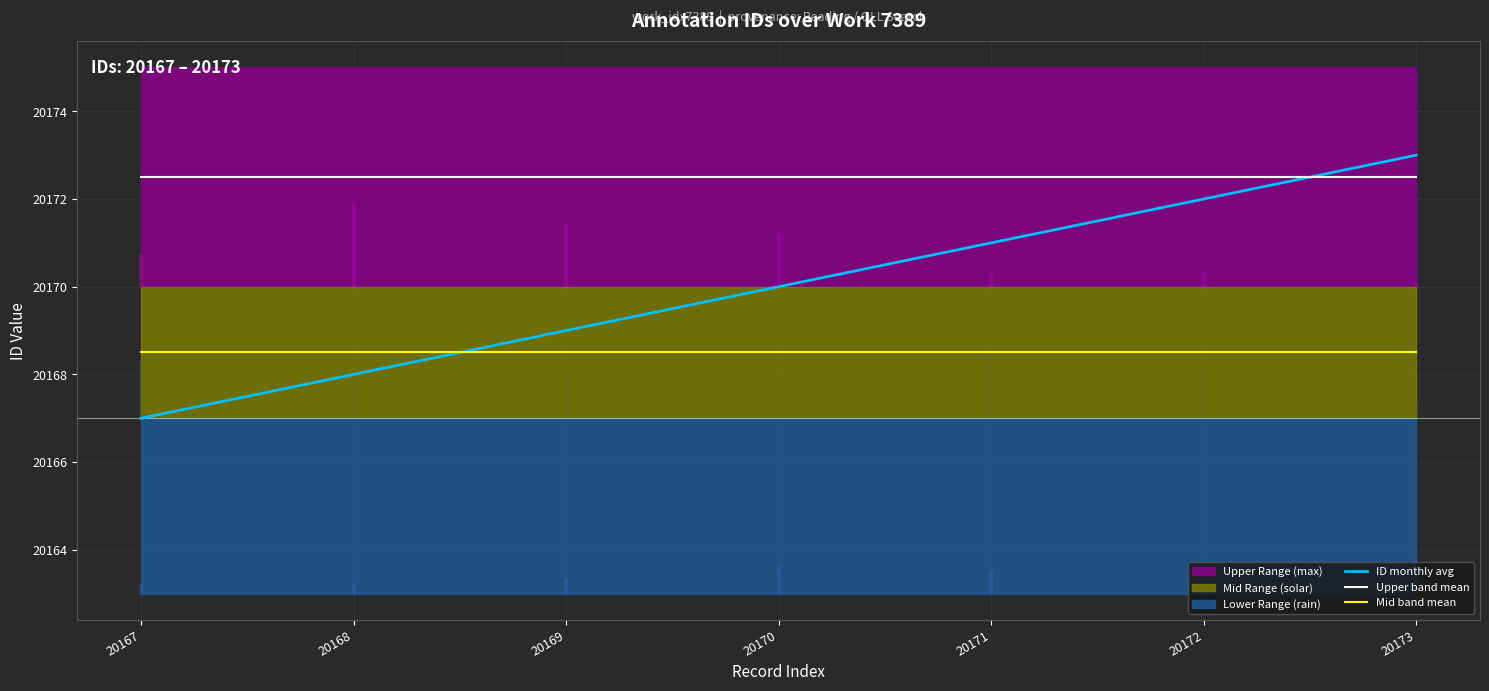

What is the approximate value of Mid band mean at 20171?

20168.5